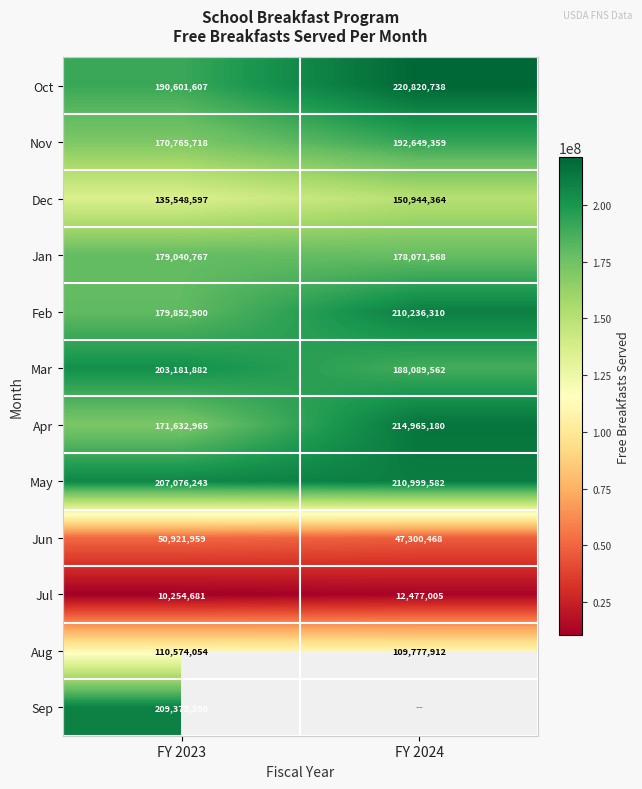

Rank the categories by Nov value from lowest to highest.

FY 2023, FY 2024